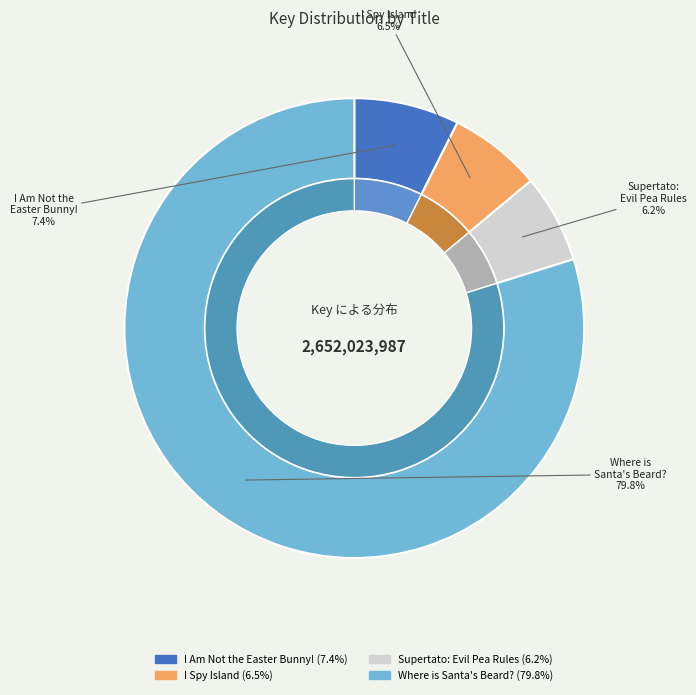

What percentage do Where is Santa's Beard? and I Am Not the Easter Bunny! together represent?

87.3%